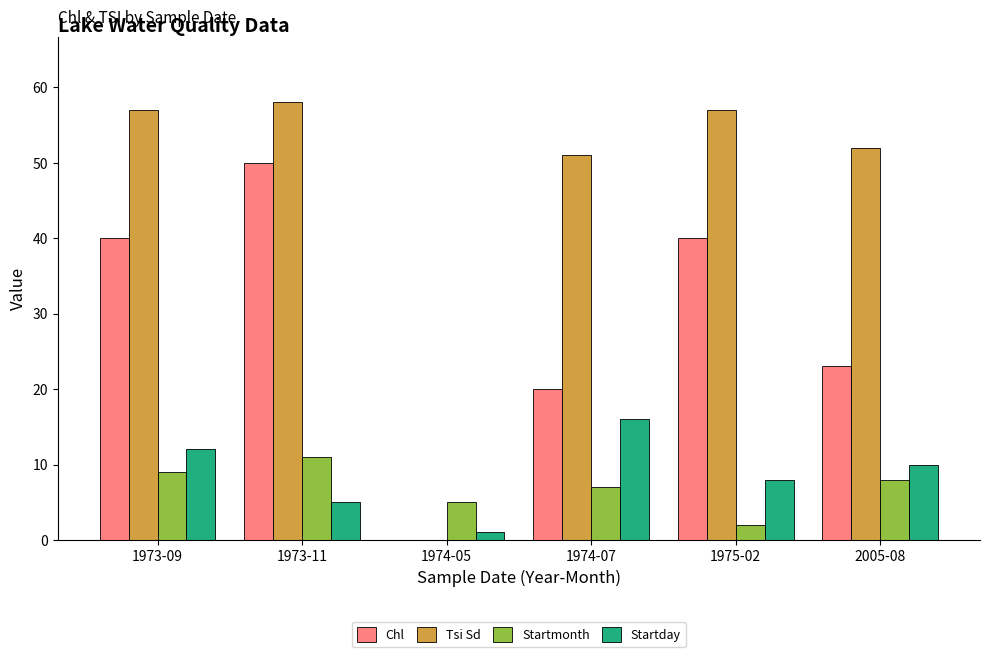

What value does the Startday series have at 1974-05?

1